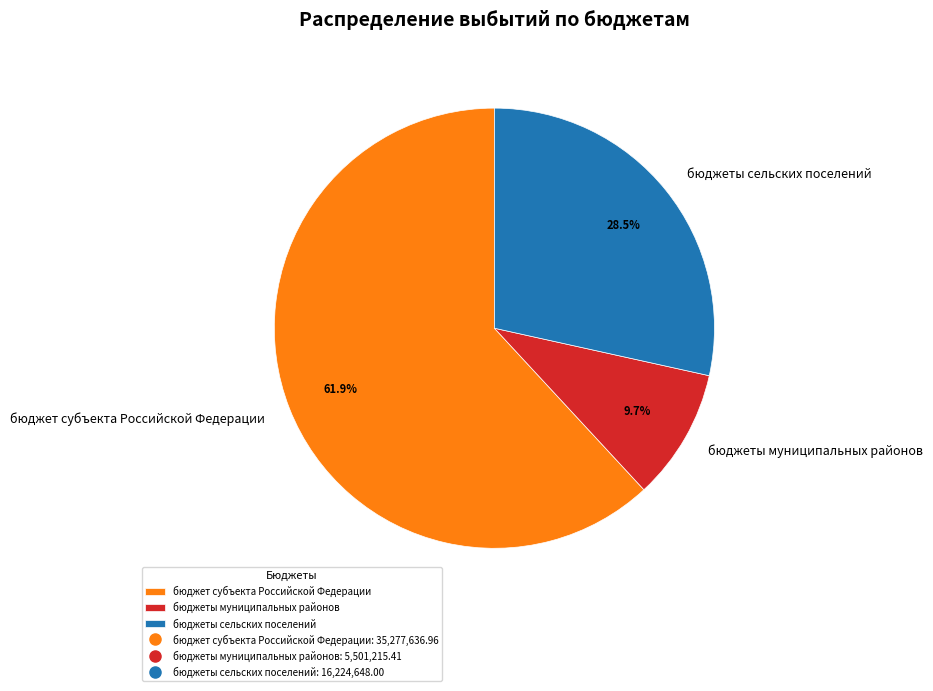

To the nearest percent, what is the average slice percentage?

33%